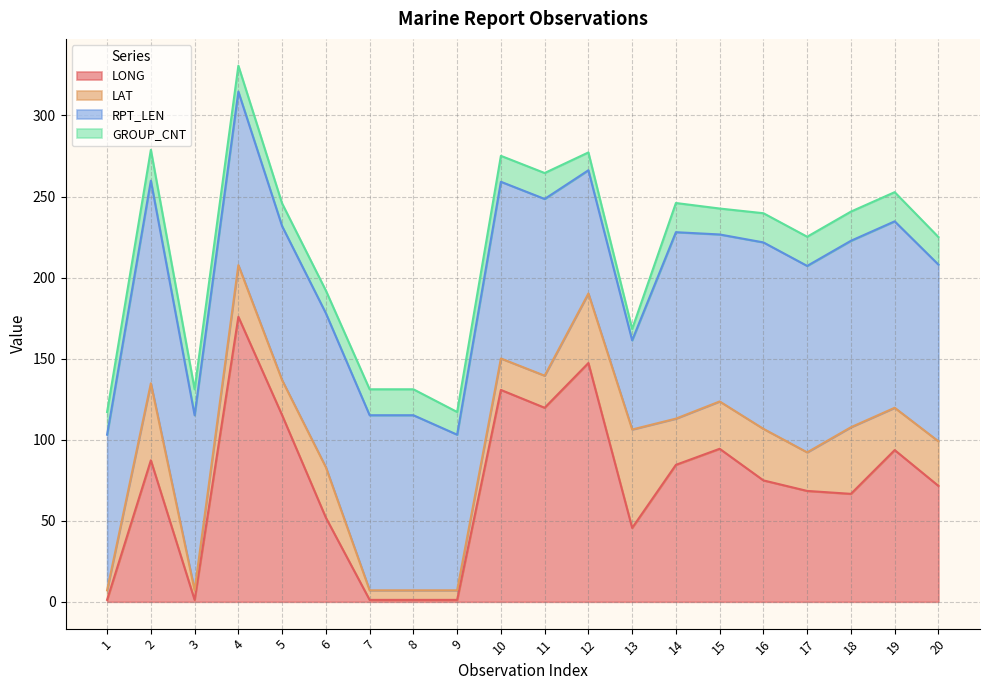

What is the value of the RPT_LEN point at the 18th from the left?

115.0